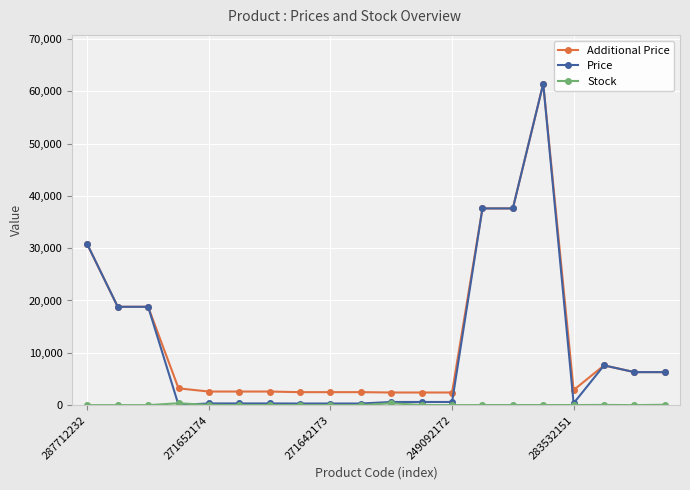

Which series has the largest total across all categories?

Additional Price